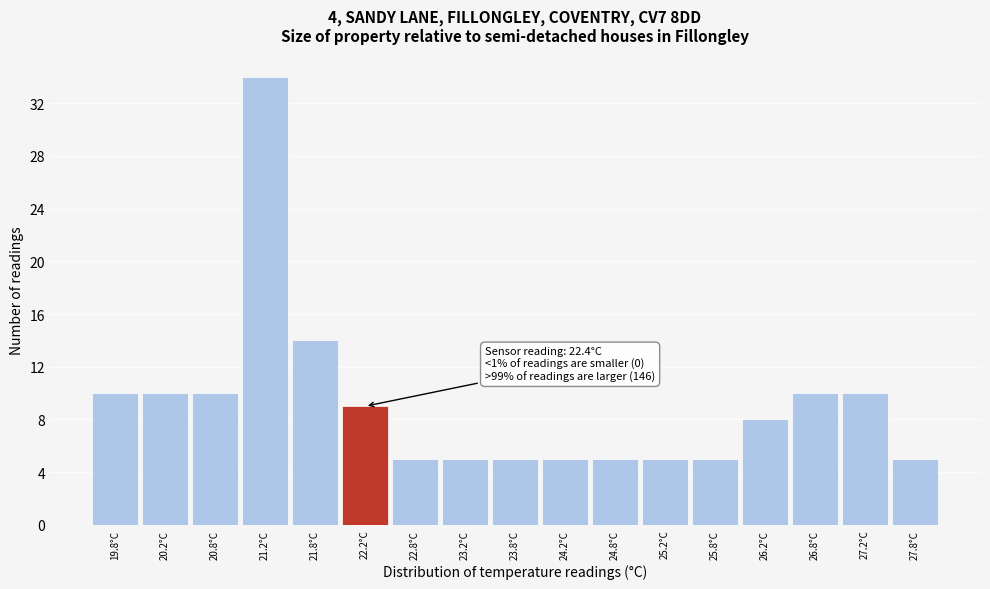

Reading left to right, transcribe all the data shown in this chart.

19.8°C=10	20.2°C=10	20.8°C=10	21.2°C=34	21.8°C=14	22.2°C=9	22.8°C=5	23.2°C=5	23.8°C=5	24.2°C=5	24.8°C=5	25.2°C=5	25.8°C=5	26.2°C=8	26.8°C=10	27.2°C=10	27.8°C=5